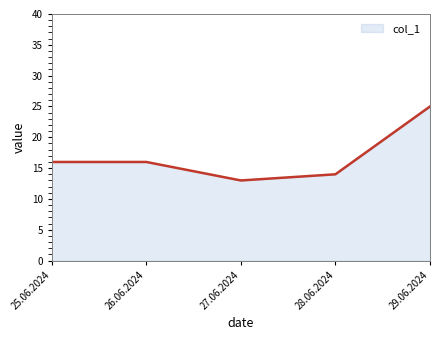

What is the average value?

17